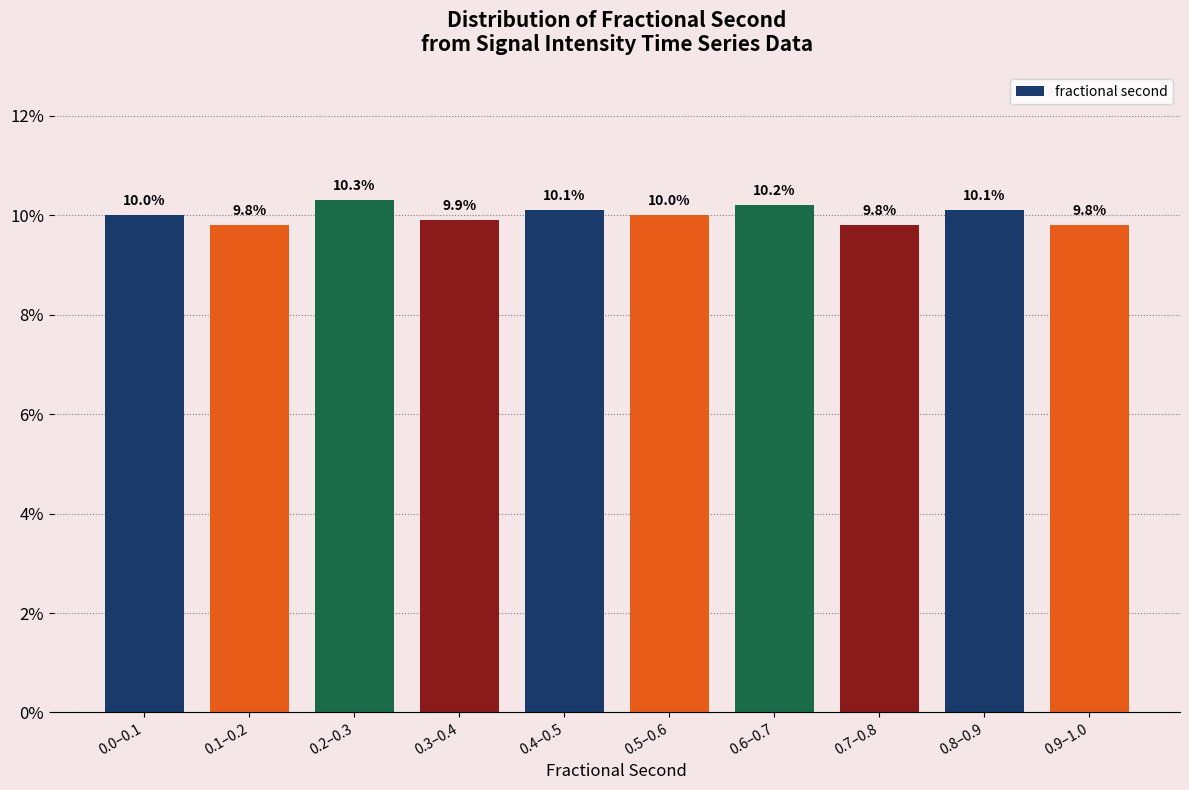

Reading left to right, extract all data points from this chart.

0.0–0.1=10.0	0.1–0.2=9.8	0.2–0.3=10.3	0.3–0.4=9.9	0.4–0.5=10.1	0.5–0.6=10.0	0.6–0.7=10.2	0.7–0.8=9.8	0.8–0.9=10.1	0.9–1.0=9.8